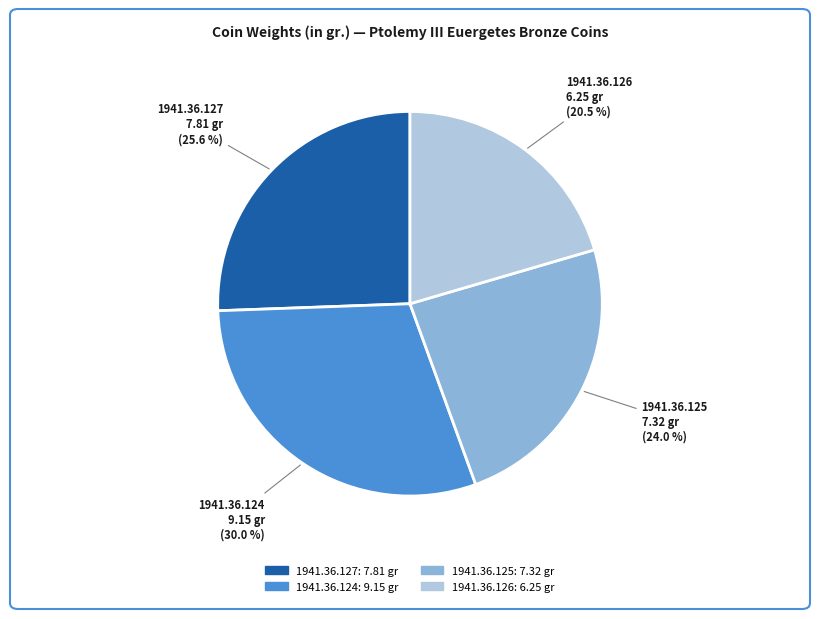

Rank the categories by value from lowest to highest.

1941.36.126, 1941.36.125, 1941.36.127, 1941.36.124